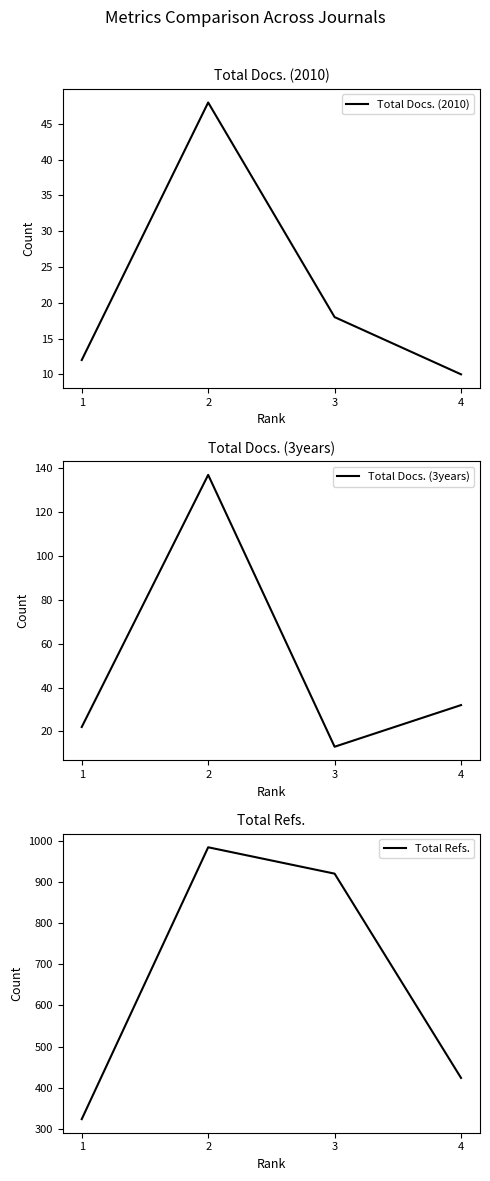

In Total Refs., how many points are higher than both neighbors (excluding endpoints)?

1